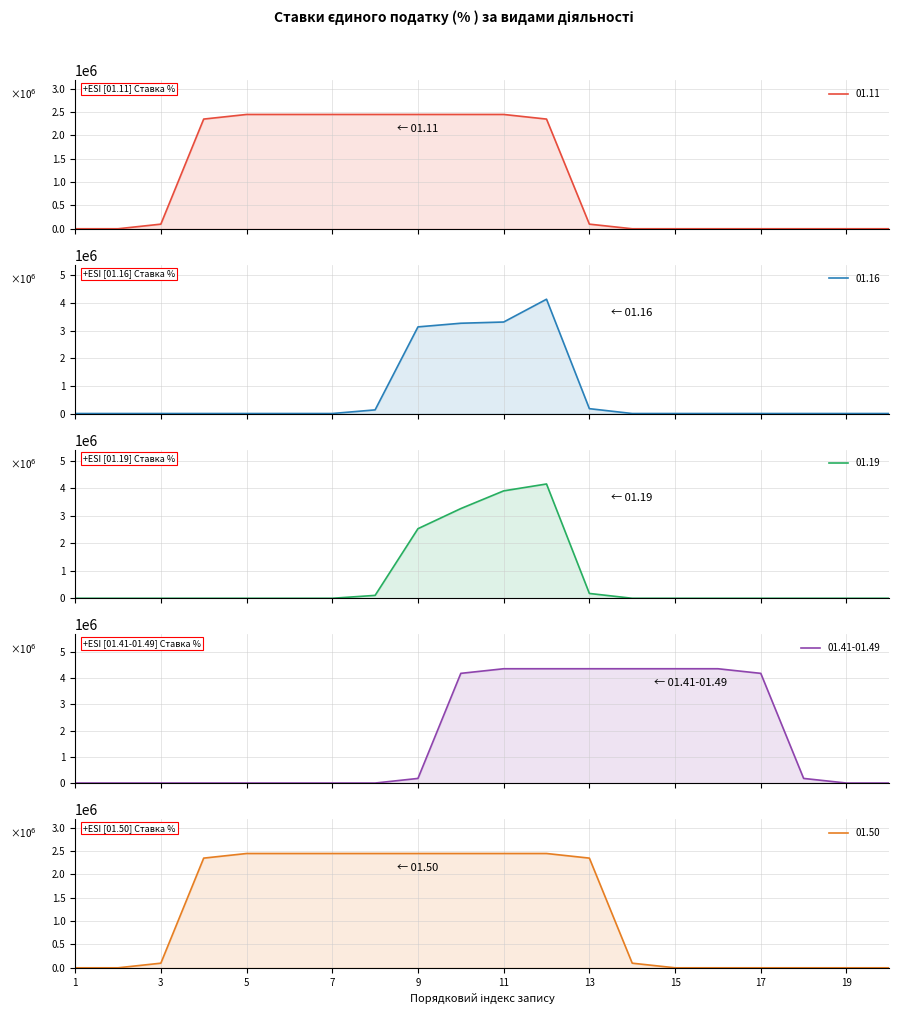

How many data points does each series have?

20